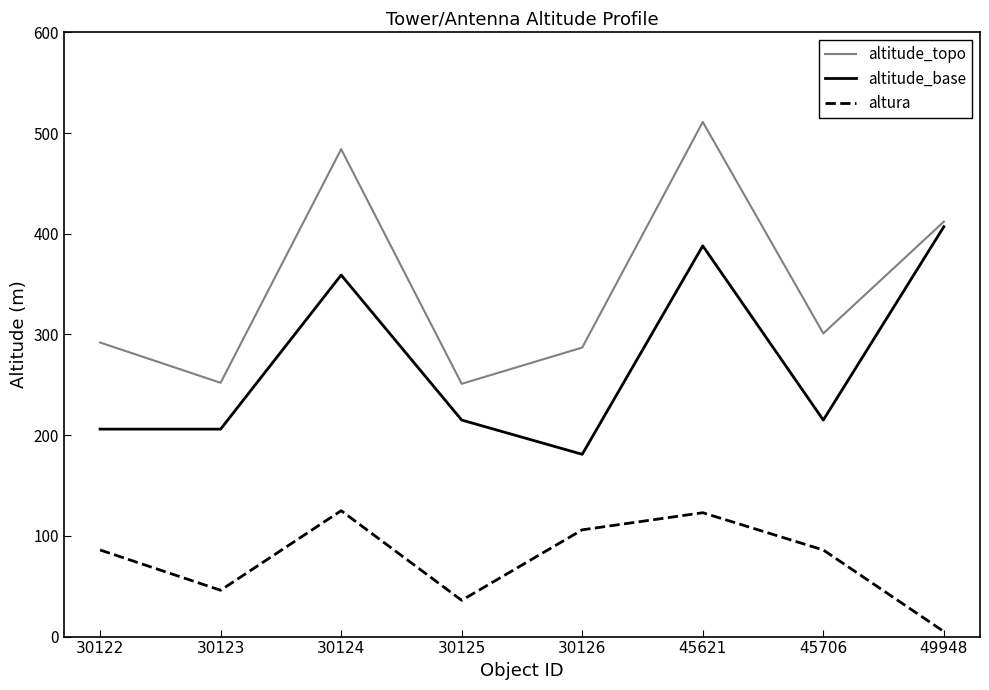

True or false: altura and altitude_topo cross at least once.

False